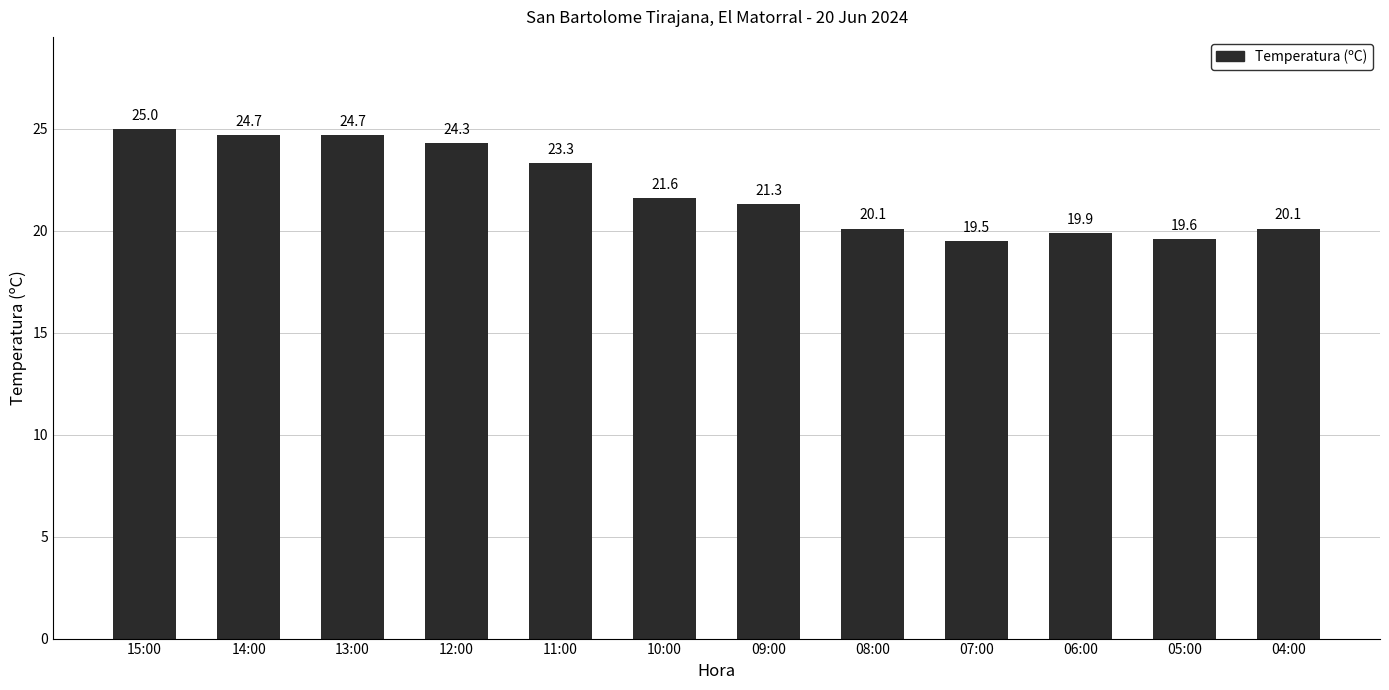

What is the value of the 11th bar from the left?

19.6